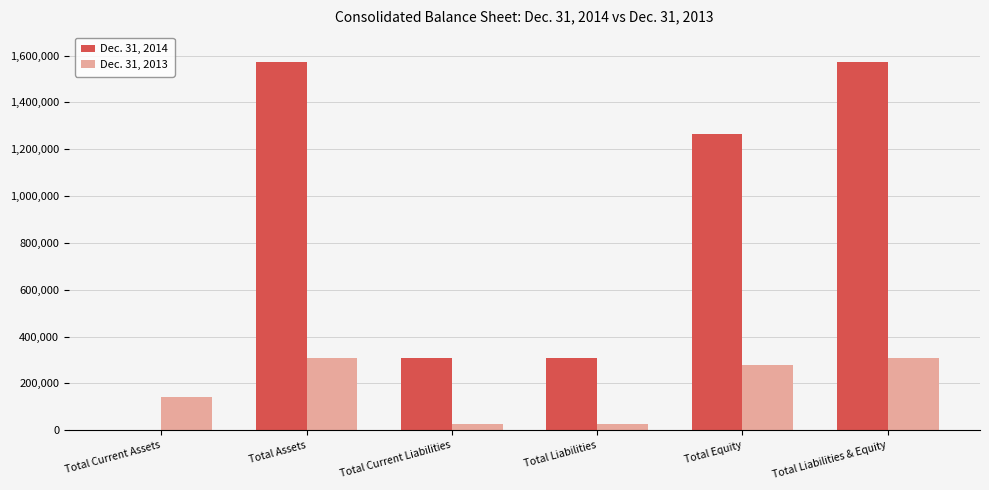

What is the highest value of the Dec. 31, 2014 series?

1573741